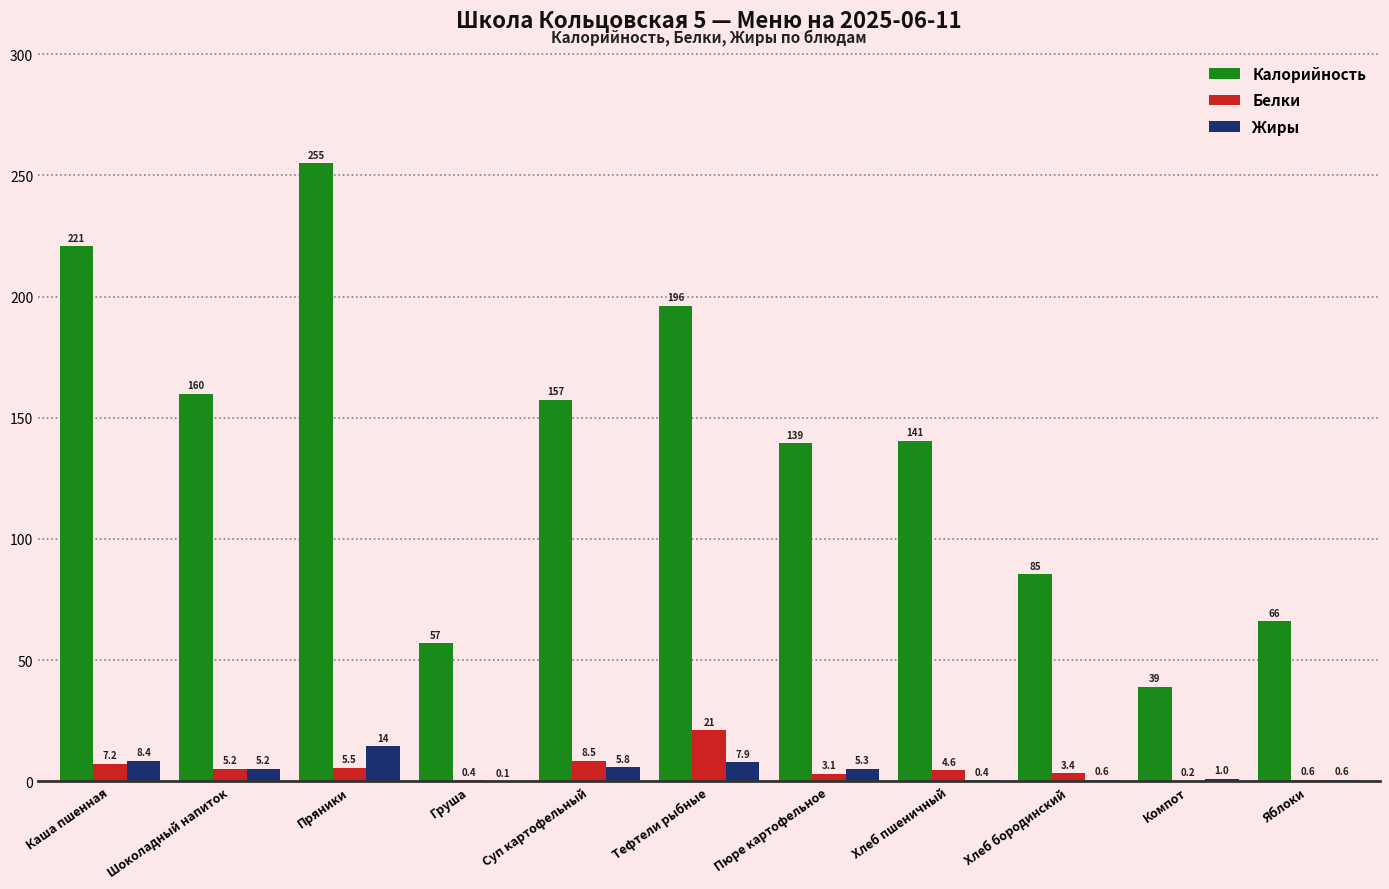

How many distinct data groups are displayed?

3